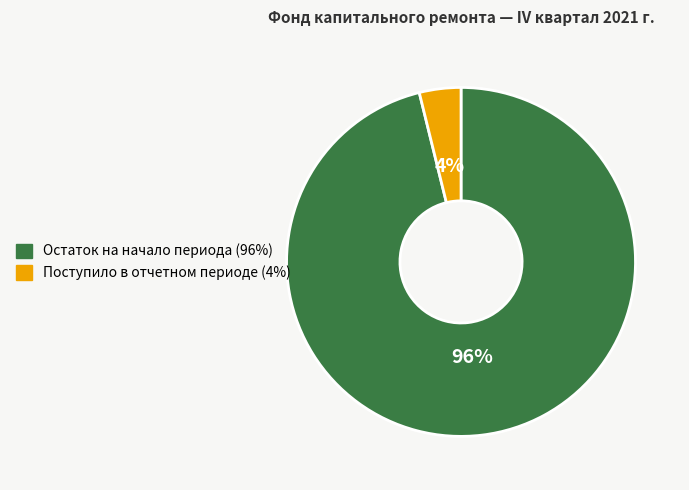

Count the number of slices in the pie.

2